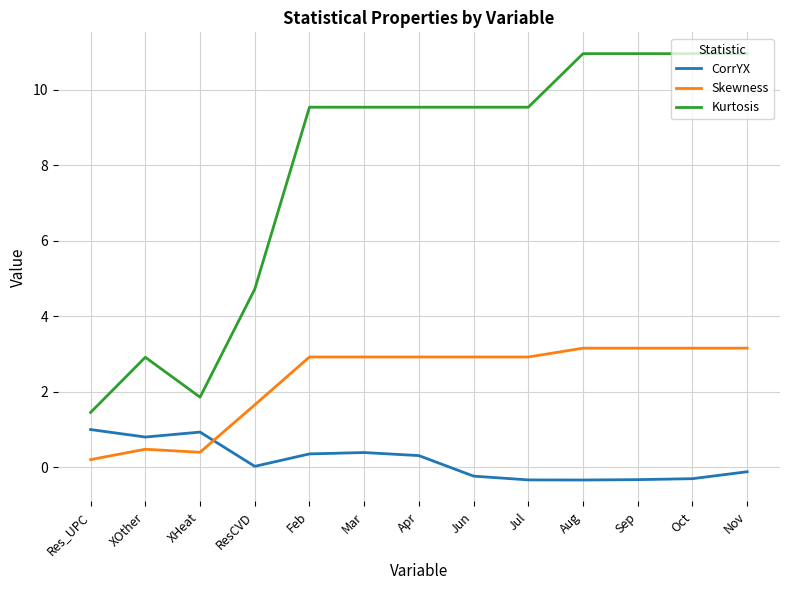

How many values in the Kurtosis series are below 9?

4